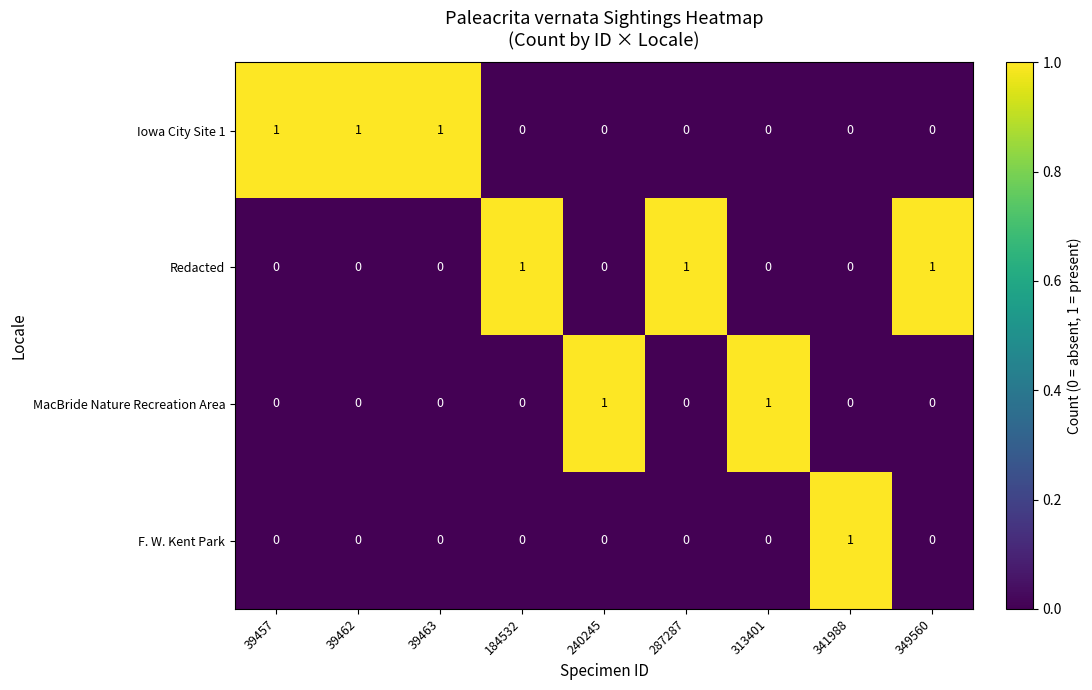

Is the value of Iowa City Site 1 at 39463 greater than the value of F. W. Kent Park at 313401?

Yes